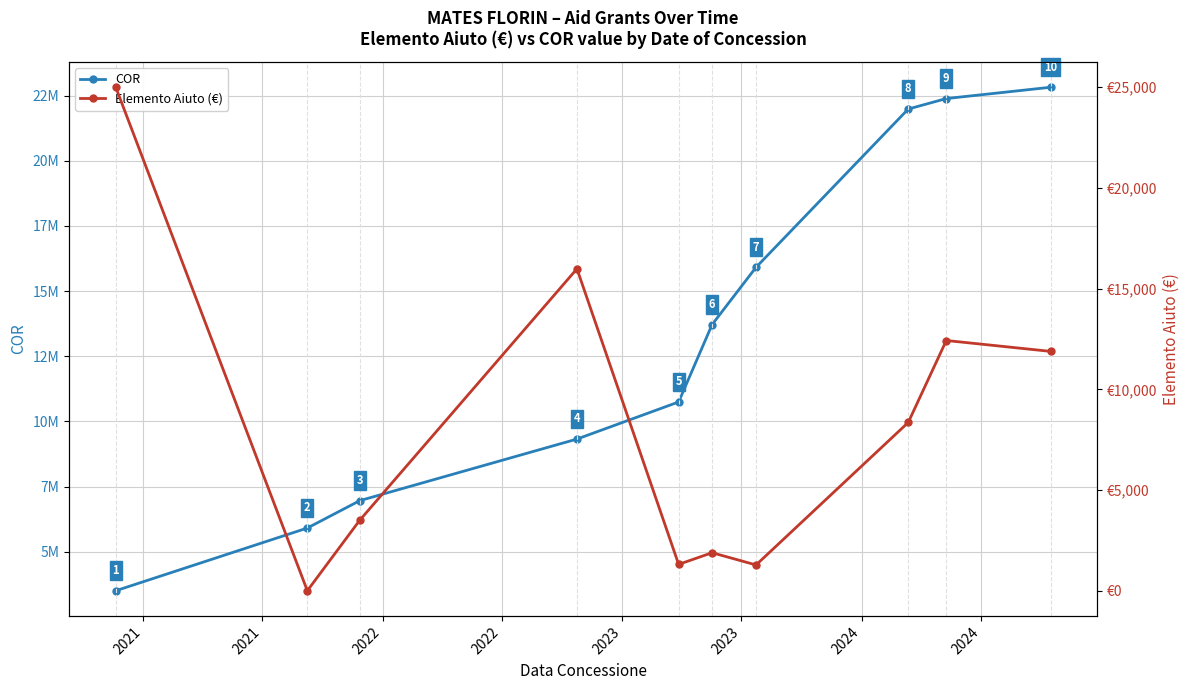

At how many categories does at least one series exceed 6915634?

8